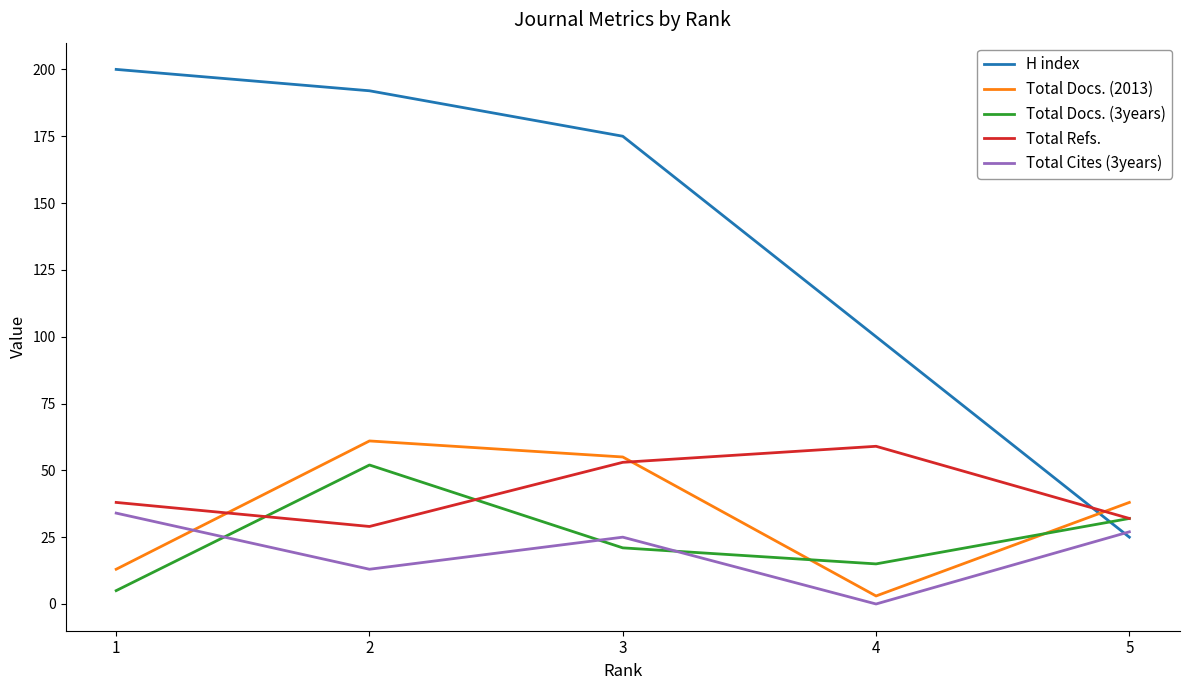

How many interior local valleys does the Total Docs. (3years) series have?

1